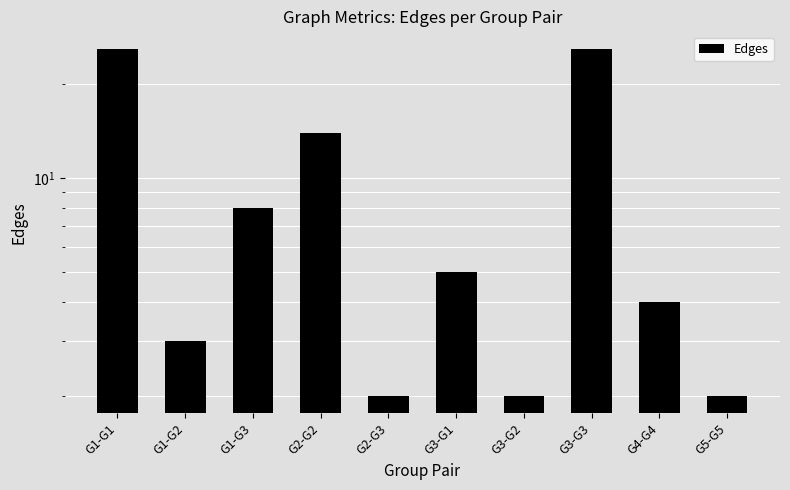

Which category has the lowest value across all series?

G2-G3